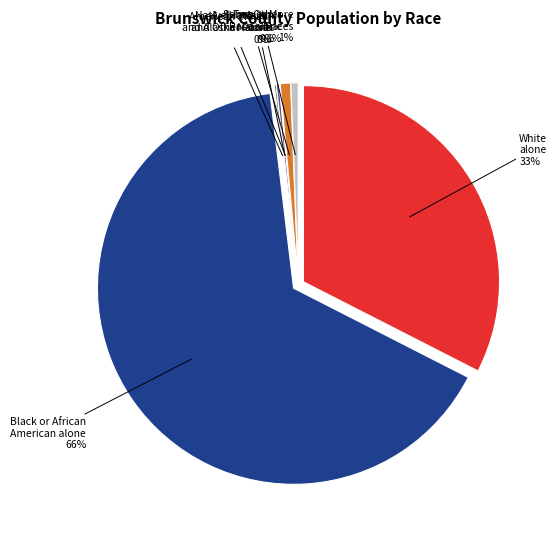

Rank the categories by value from highest to lowest.

Black or African American alone, White alone, Some Other Race alone, Two or More Races, Asian alone, American Indian and Alaska Native, Native Hawaiian and Other Pacific